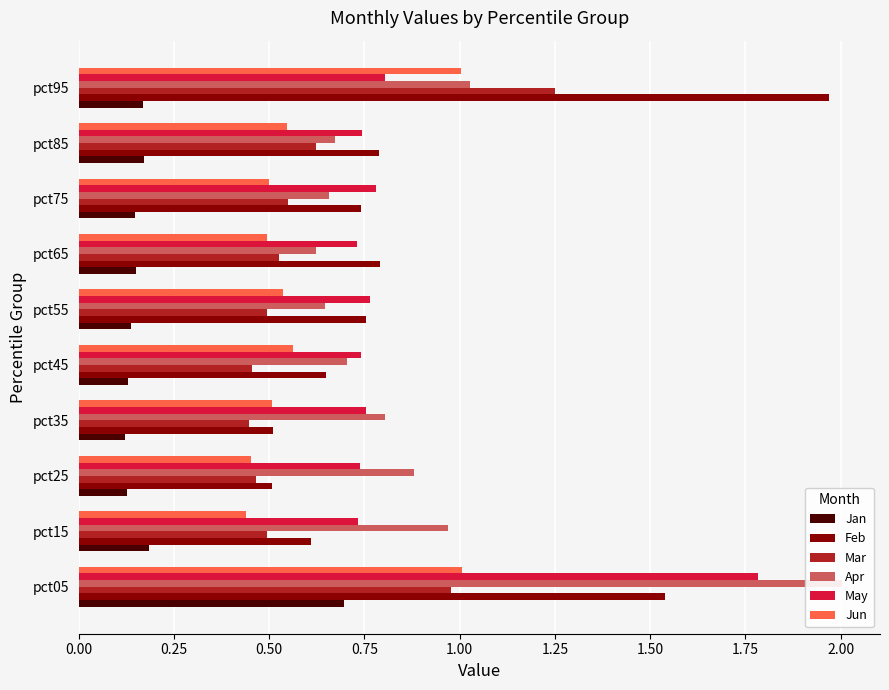

Rank the series by their maximum value, from highest to lowest.

Apr, Feb, May, Mar, Jun, Jan